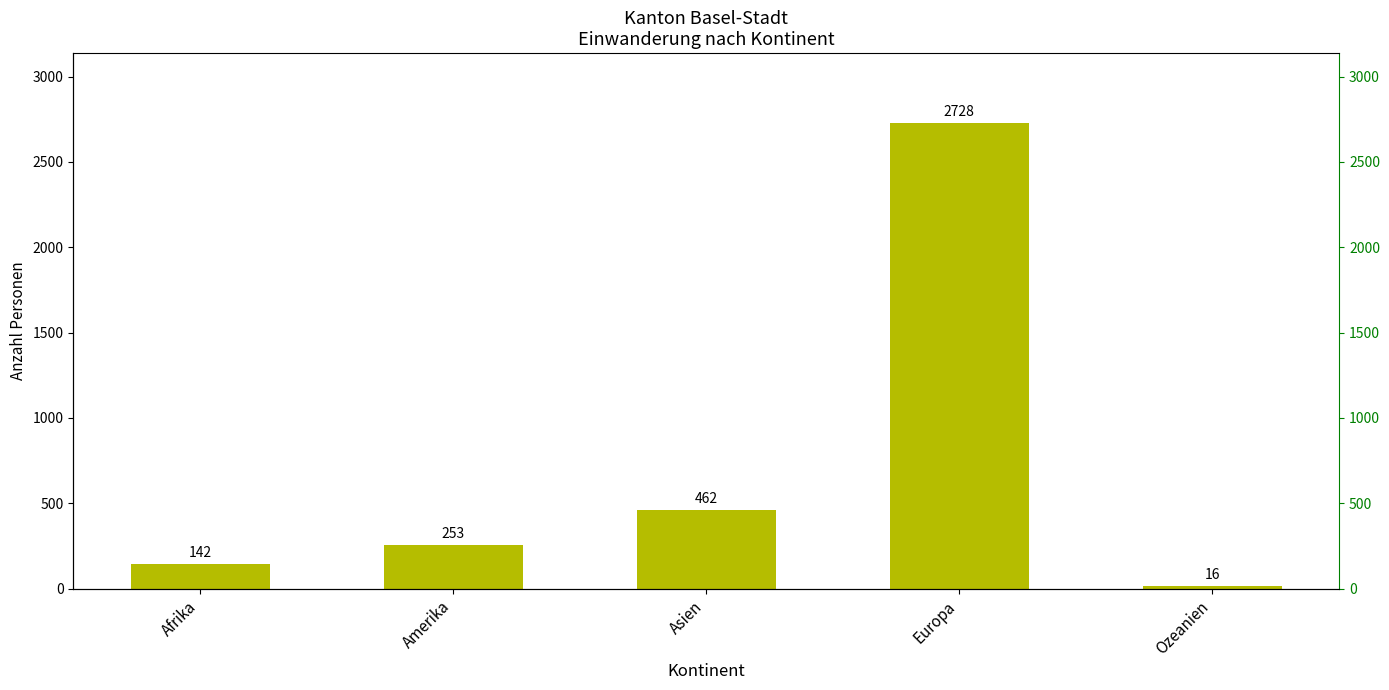

Rank the categories by value from highest to lowest.

Europa, Asien, Amerika, Afrika, Ozeanien